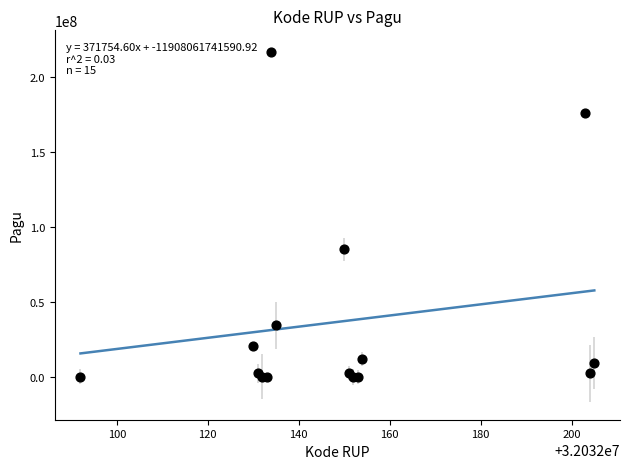

What Y value in the scatter plot is closest to 108800000?

85366000